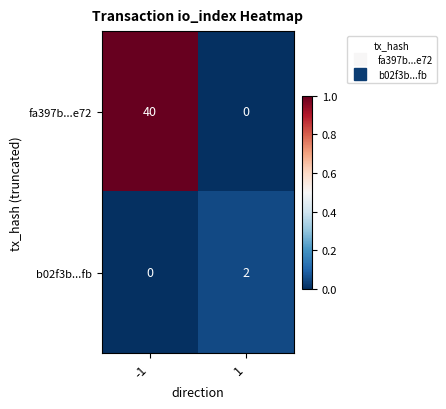

Is it true that fa397b...e72 equals 0 at 1?

True